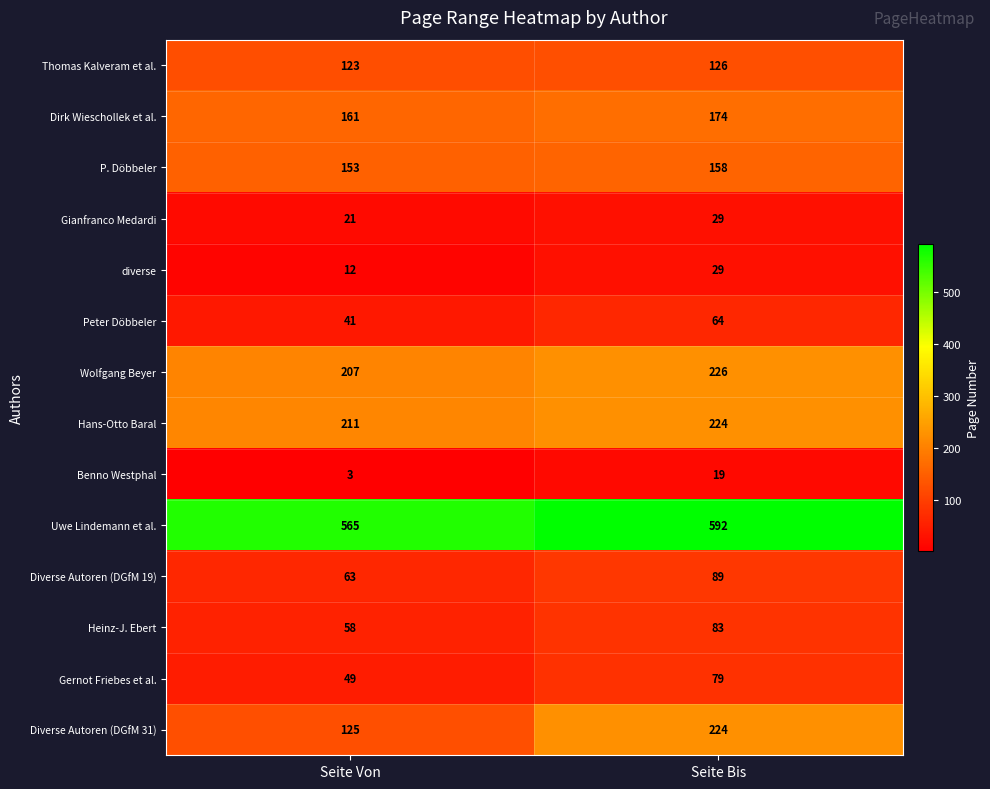

Reading right to left, list all the values displayed in this chart.

Thomas Kalveram et al.: Seite Bis=126	Seite Von=123
Dirk Wieschollek et al.: Seite Bis=174	Seite Von=161
P. Döbbeler: Seite Bis=158	Seite Von=153
Gianfranco Medardi: Seite Bis=29	Seite Von=21
diverse: Seite Bis=29	Seite Von=12
Peter Döbbeler: Seite Bis=64	Seite Von=41
Wolfgang Beyer: Seite Bis=226	Seite Von=207
Hans-Otto Baral: Seite Bis=224	Seite Von=211
Benno Westphal: Seite Bis=19	Seite Von=3
Uwe Lindemann et al.: Seite Bis=592	Seite Von=565
Diverse Autoren (DGfM 19): Seite Bis=89	Seite Von=63
Heinz-J. Ebert: Seite Bis=83	Seite Von=58
Gernot Friebes et al.: Seite Bis=79	Seite Von=49
Diverse Autoren (DGfM 31): Seite Bis=224	Seite Von=125